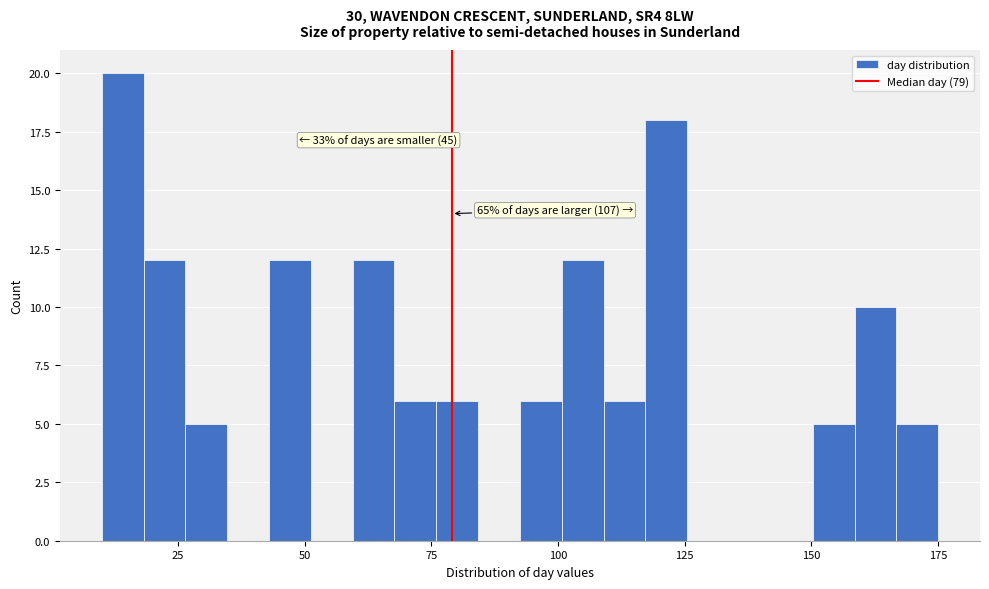

Read against the x-axis, roughly where is the centre of the tallest bar?

15